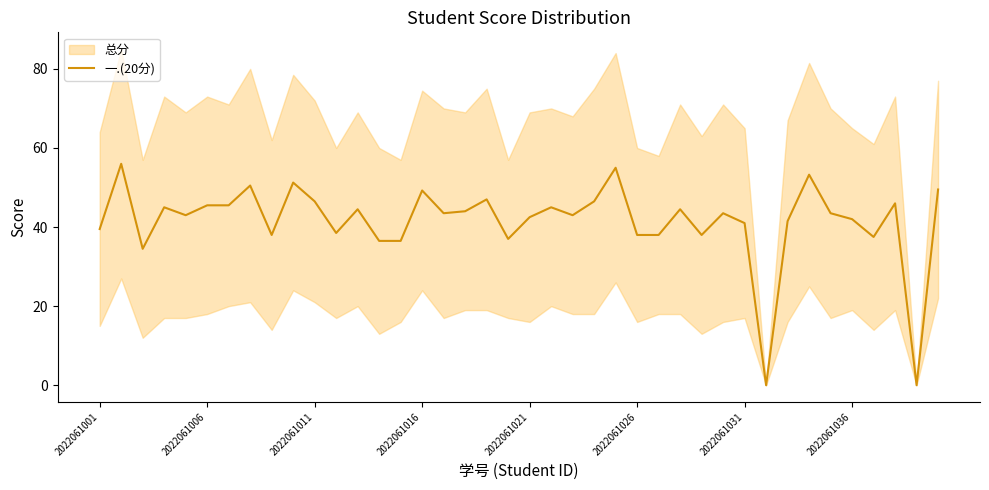

What is the highest value of the 一.(20分) series?

56.0